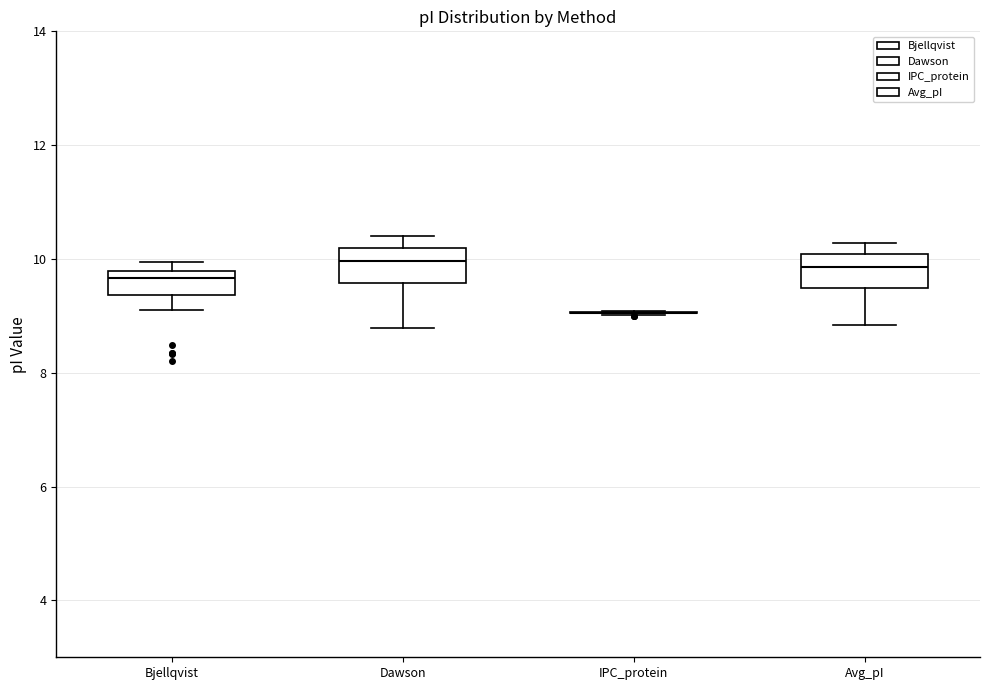

Where does the median line of the box for Avg_pI sit on the y-axis? The values are not printed on the chart, so give them approximately, as read against the axis.

9.8